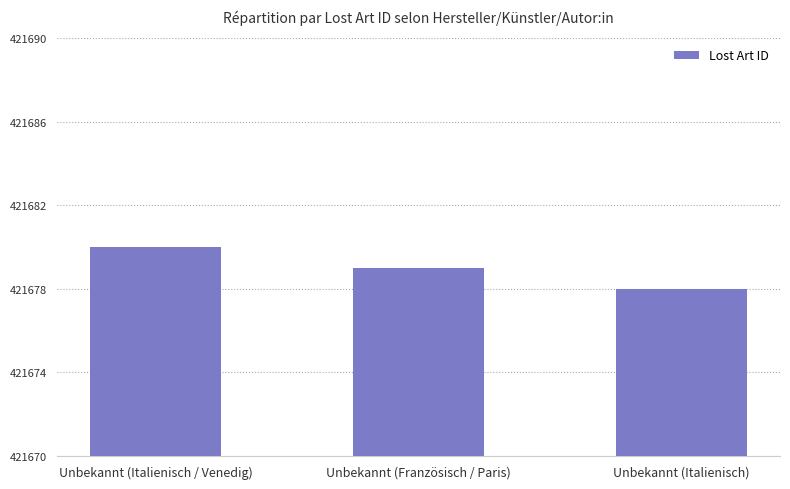

What is the minimum value shown in the chart?

421678